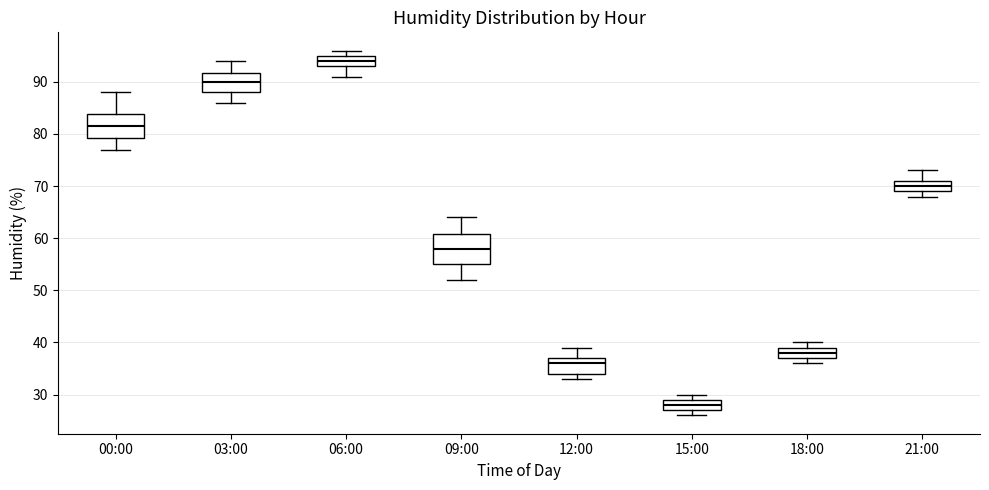

Which box has the lowest median line?

15:00